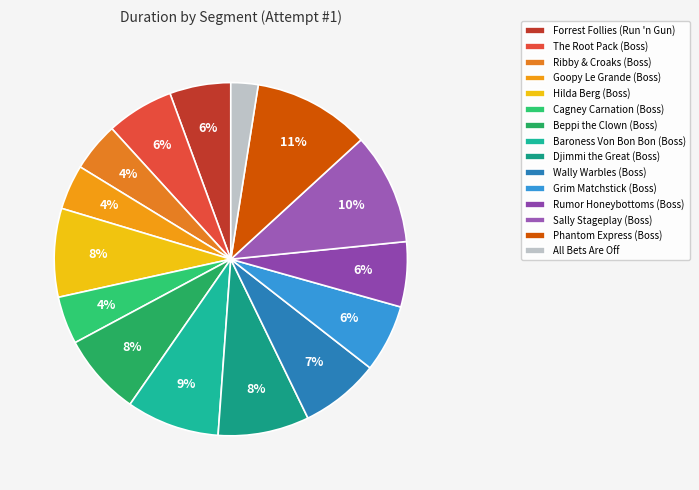

Is Rumor Honeybottoms (Boss) the majority of the pie?

No